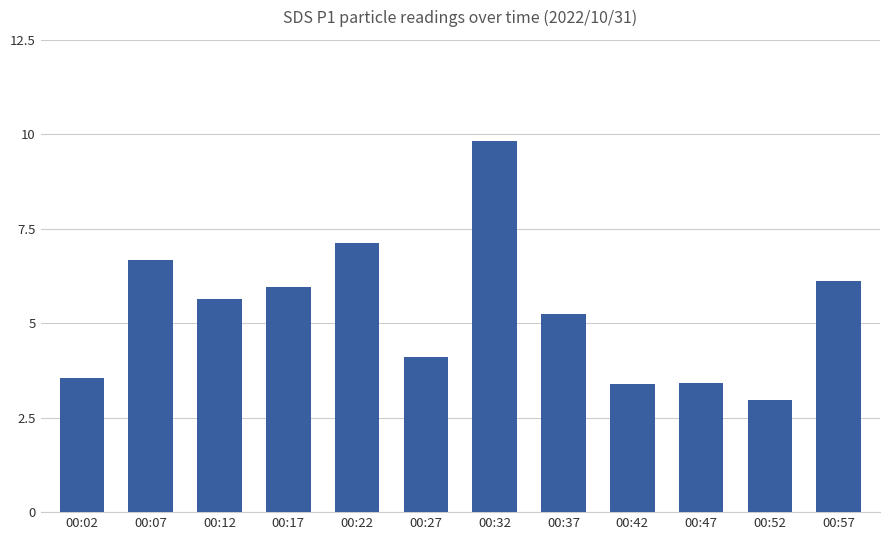

Approximately how many times larger is the value at 00:32 compared to 00:07?

1.5